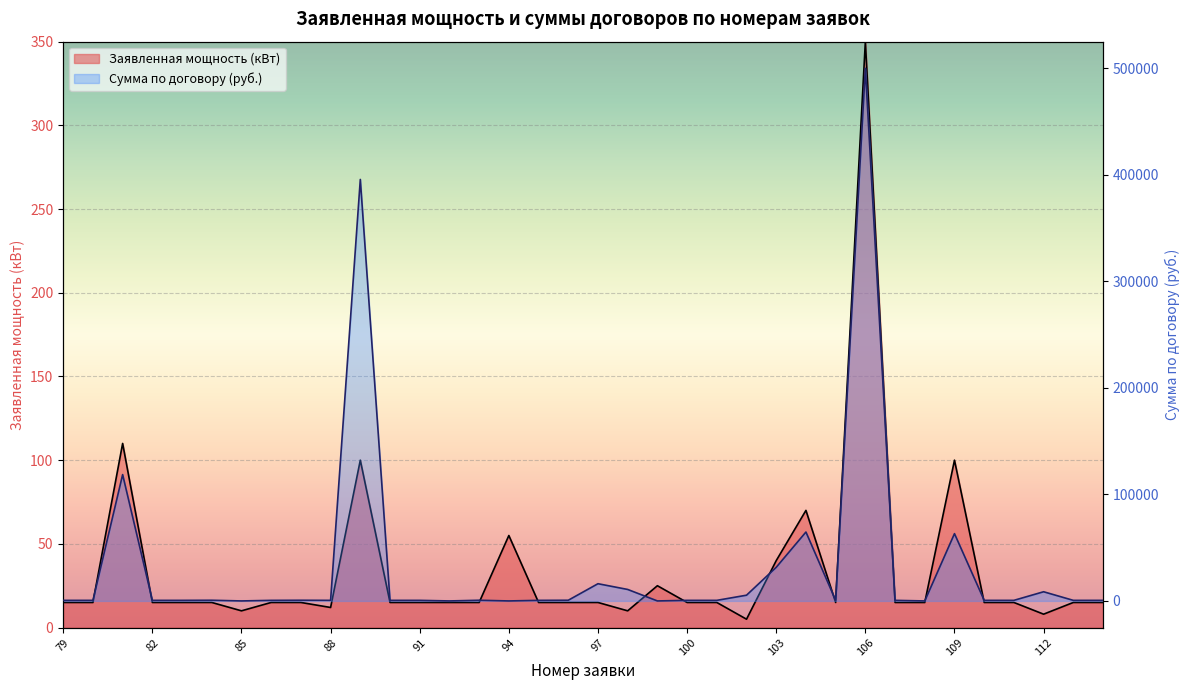

How many values are below 15?

5